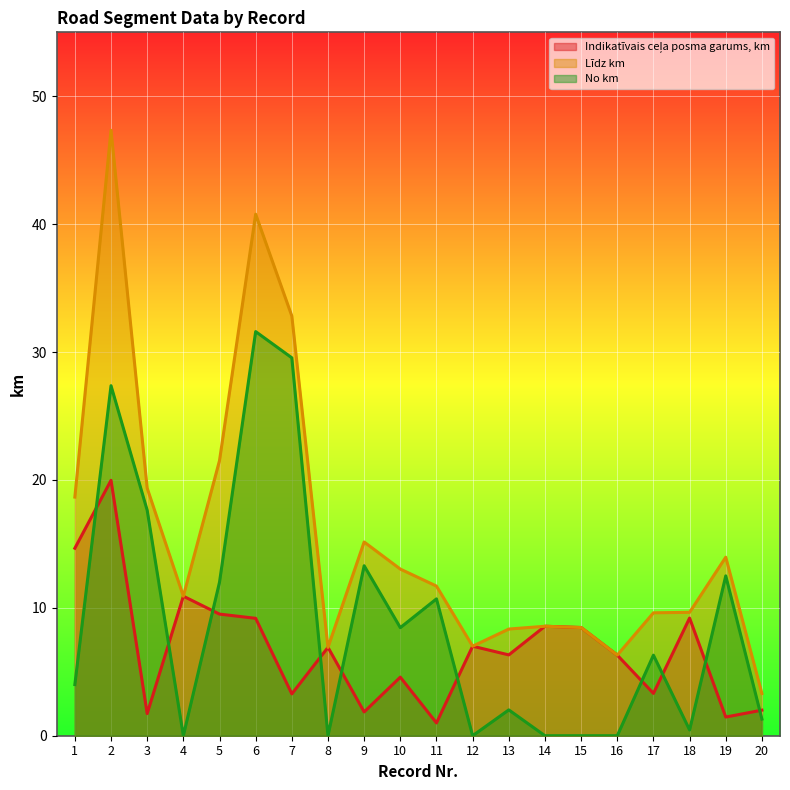

Reading left to right, what are all the values shown in this chart?

Indikatīvais ceļa posma garums, km: 1=14.7	2=20.0	3=1.7	4=10.9	5=9.5	6=9.2	7=3.3	8=6.9	9=1.9	10=4.6	11=1.0	12=7.0	13=6.3	14=8.6	15=8.5	16=6.3	17=3.3	18=9.2	19=1.5	20=2.0
Līdz km: 1=18.7	2=47.3	3=19.4	4=10.9	5=21.5	6=40.8	7=32.8	8=6.9	9=15.2	10=13.0	11=11.7	12=7.0	13=8.3	14=8.6	15=8.5	16=6.3	17=9.6	18=9.7	19=14.0	20=3.3
No km: 1=4.0	2=27.4	3=17.6	4=0.0	5=12.0	6=31.6	7=29.6	8=0.0	9=13.3	10=8.4	11=10.7	12=0.0	13=2.0	14=0.0	15=0.0	16=0.0	17=6.3	18=0.5	19=12.5	20=1.3